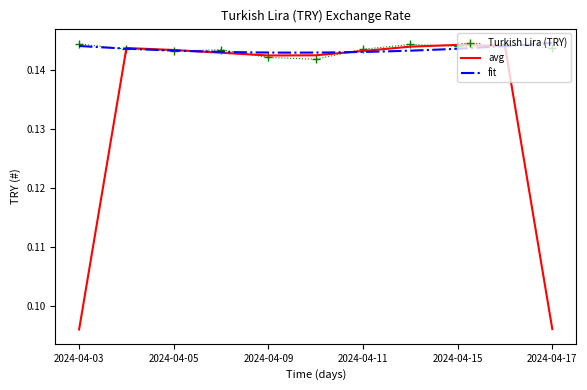

Count the number of categories in the chart.

11